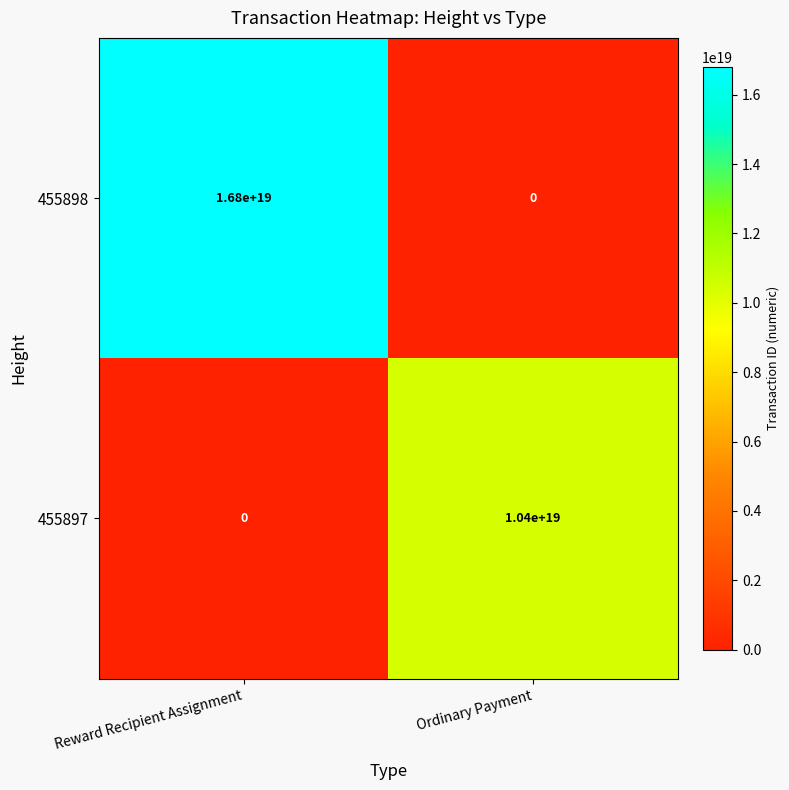

Where is 455898 nearest to the value 8400000000000000000?

Reward Recipient Assignment